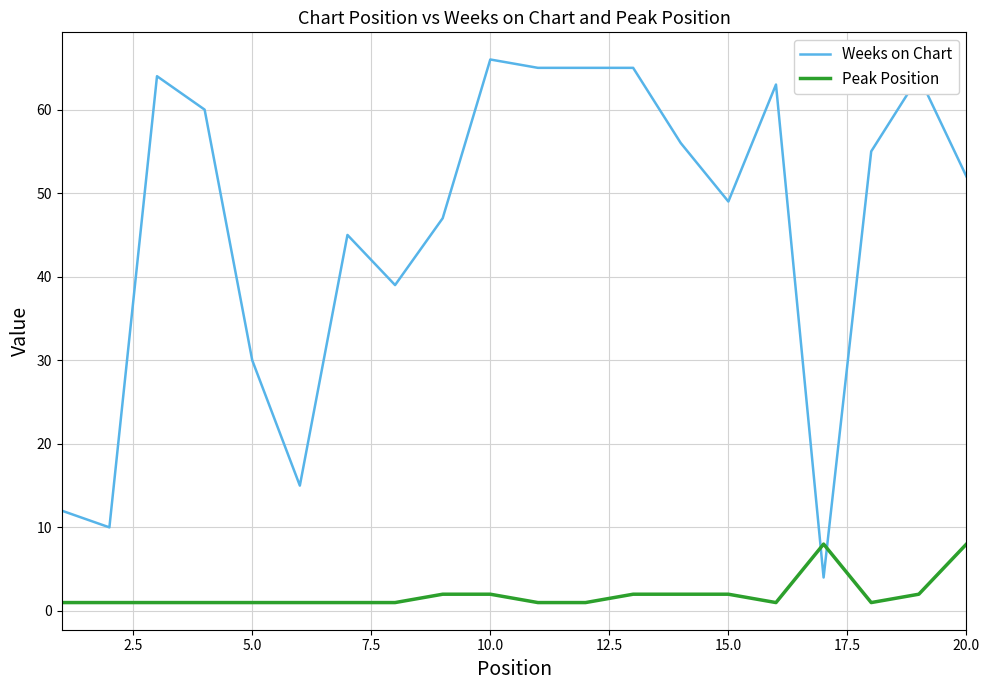

Which series ends up on top after the final intersection of Weeks on Chart and Peak Position?

Weeks on Chart